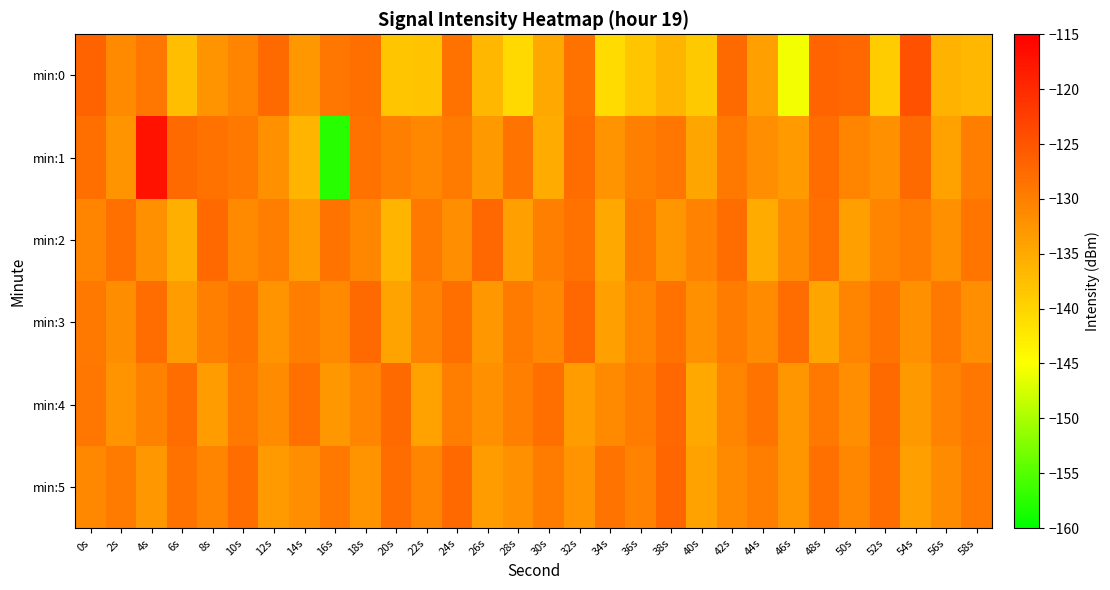

Count the number of categories in the chart.

30